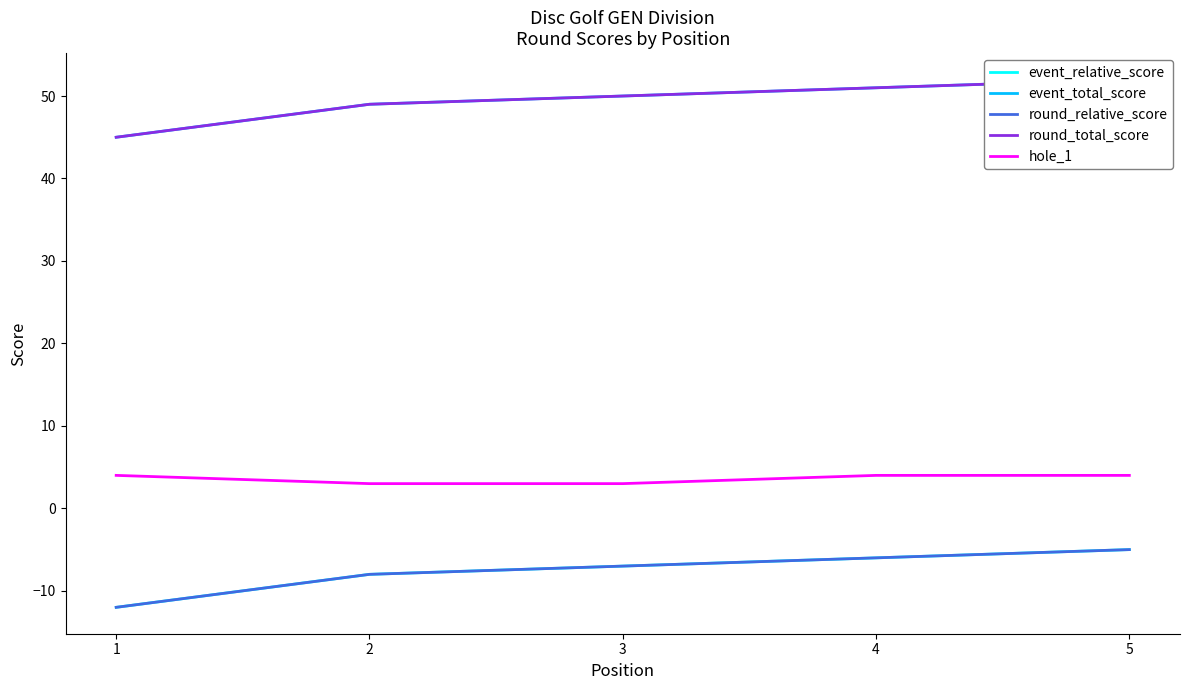

How many lines are shown in the chart?

5